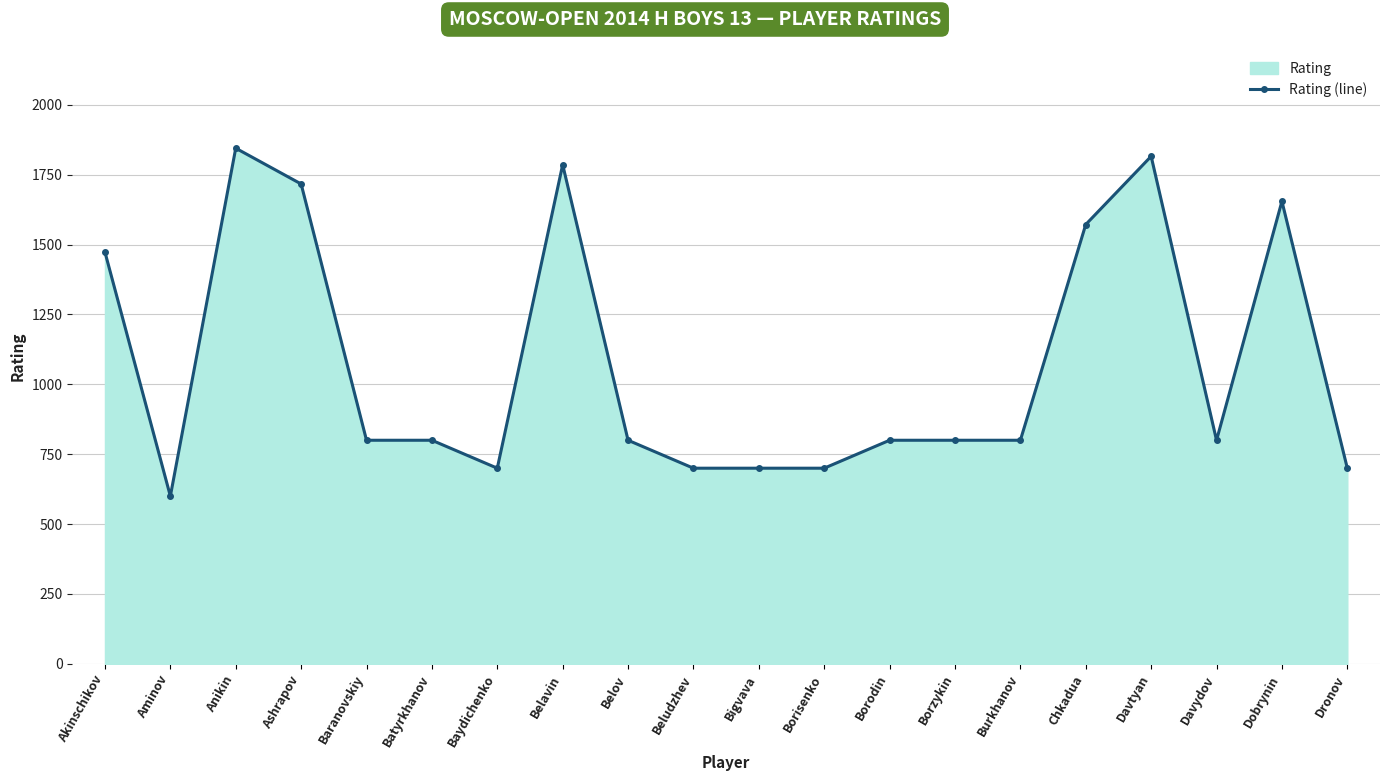

What is the label of the 16th point from the left?

Chkadua